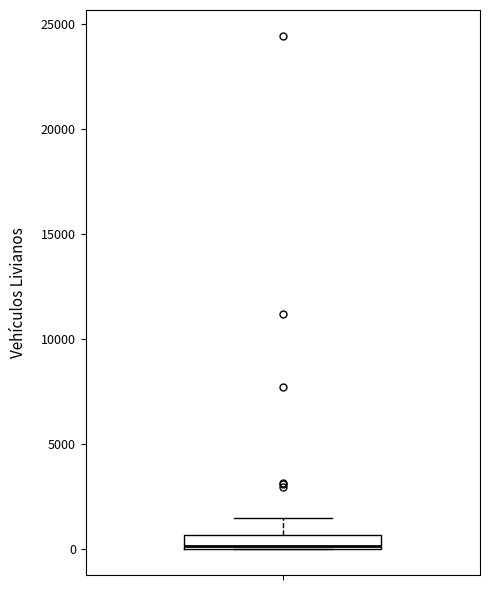

Where is the upper edge of the box on the y-axis? The values are not printed on the chart, so give them approximately, as read against the axis.

500